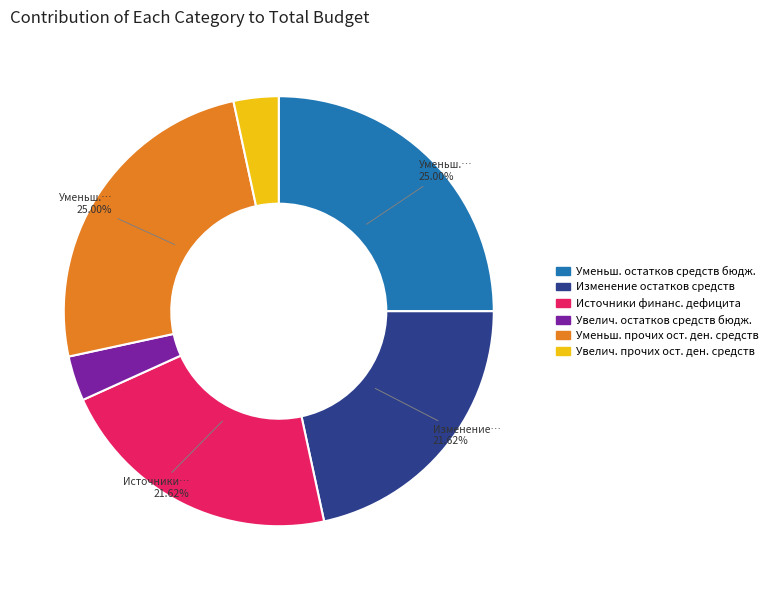

Is there any slice that represents more than half of the pie?

No